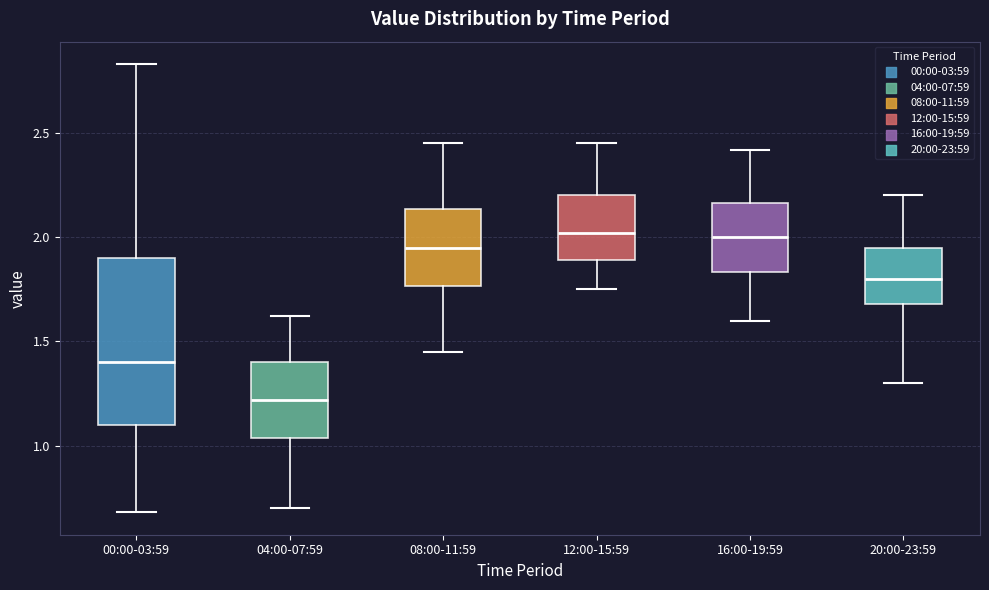

Which box's median line is the lowest?

04:00-07:59